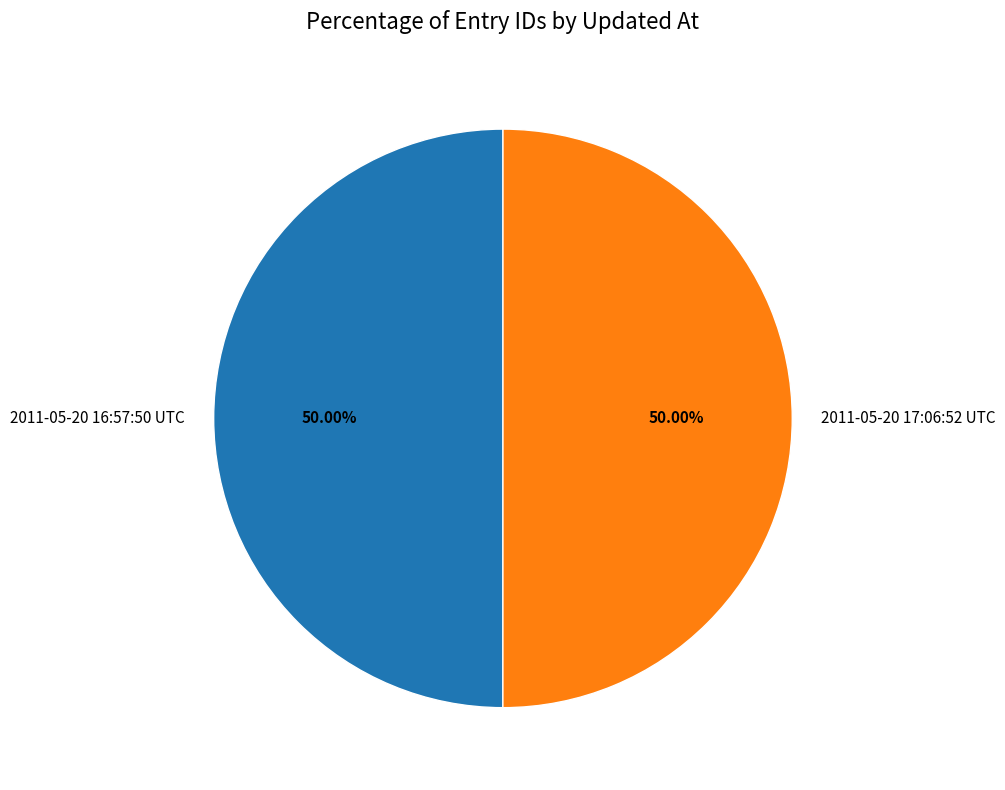

To the nearest percent, what is the average slice percentage?

50%